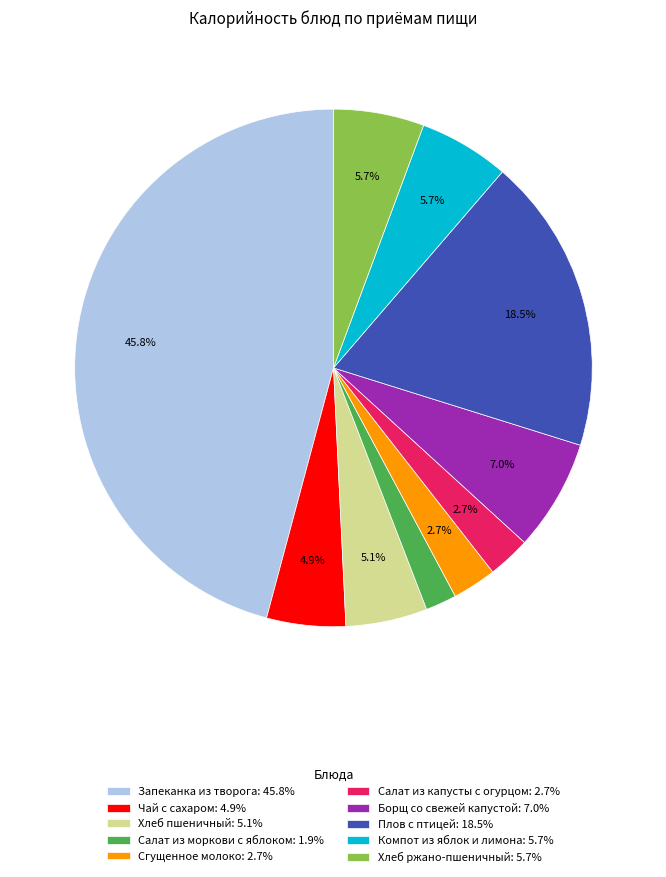

Combined, do Компот из яблок и лимона: 5.7% and Хлеб пшеничный: 5.1% account for over 50%?

No